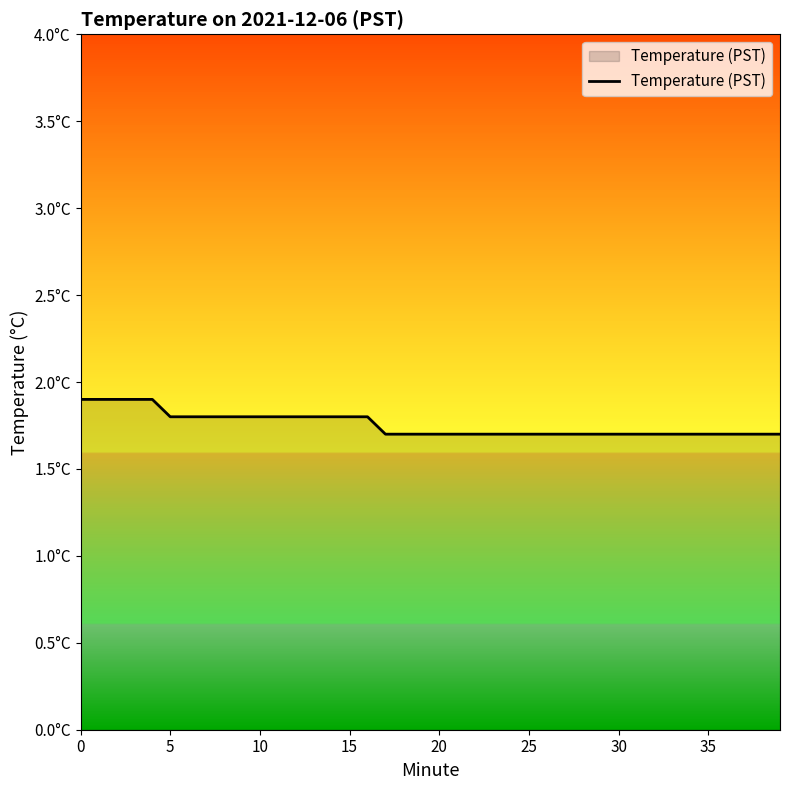

Does the chart display data point markers on the line(s)?

No